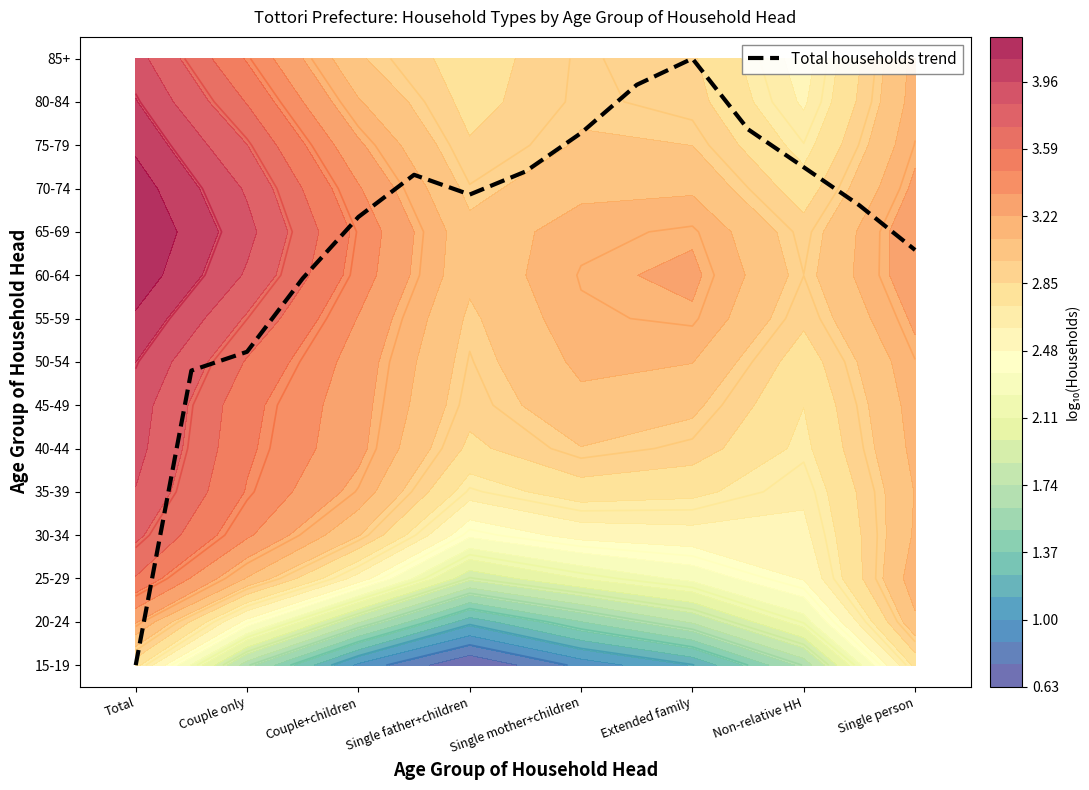

How many series are shown in this chart?

1